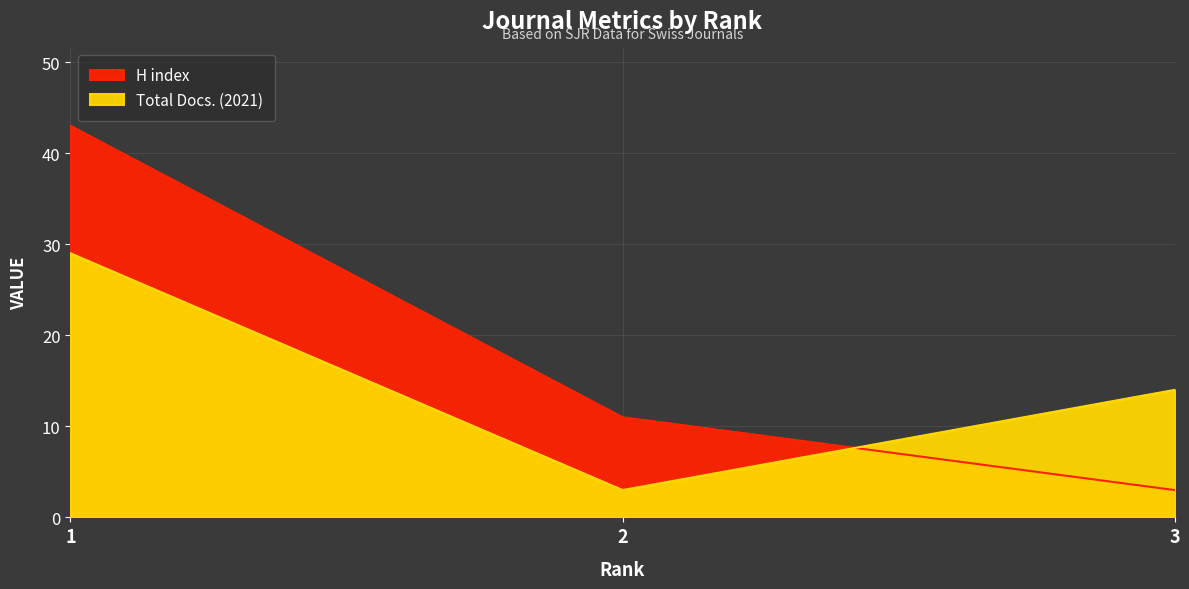

The value of H index at 2 is 11. True or false?

True